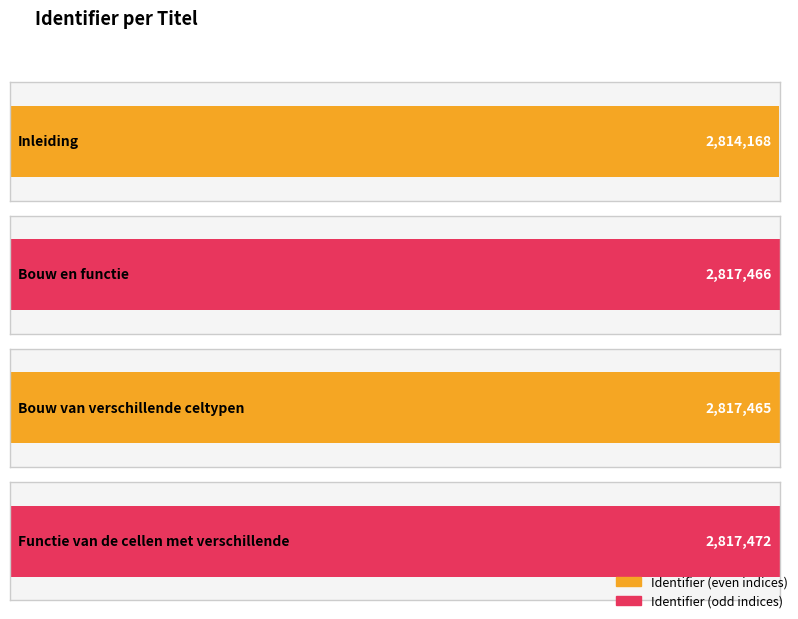

Where is the data nearest to the value 2815820?

Bouw van verschillende celtypen